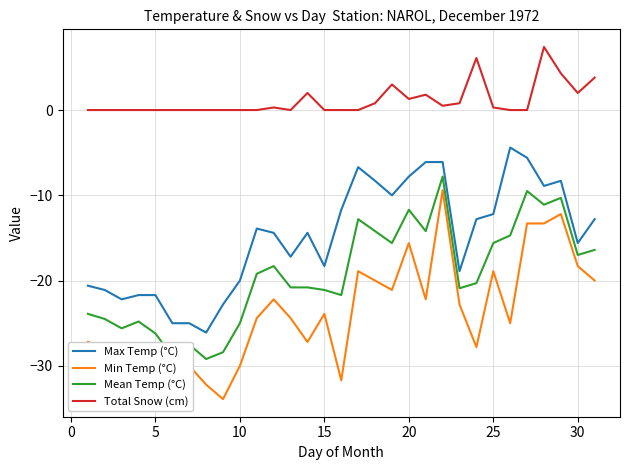

Which series has the largest total across all categories?

Total Snow (cm)